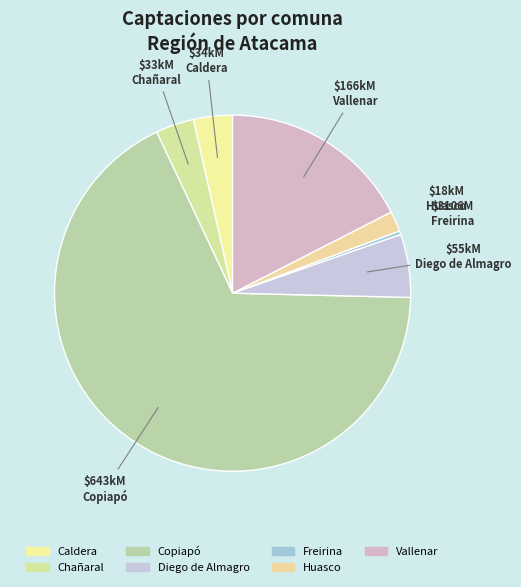

Is Copiapó the majority of the pie?

Yes